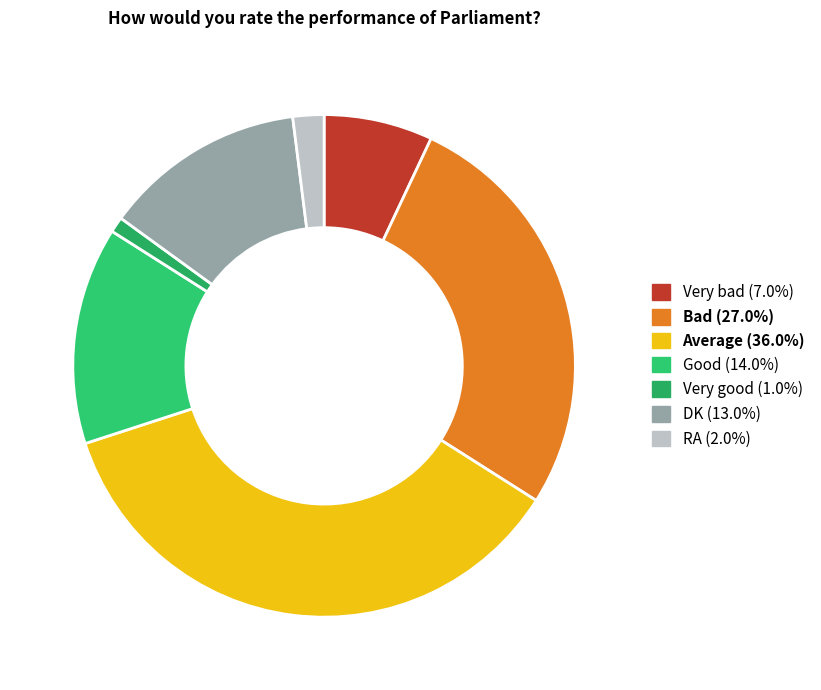

Is there any slice that represents more than half of the pie?

No